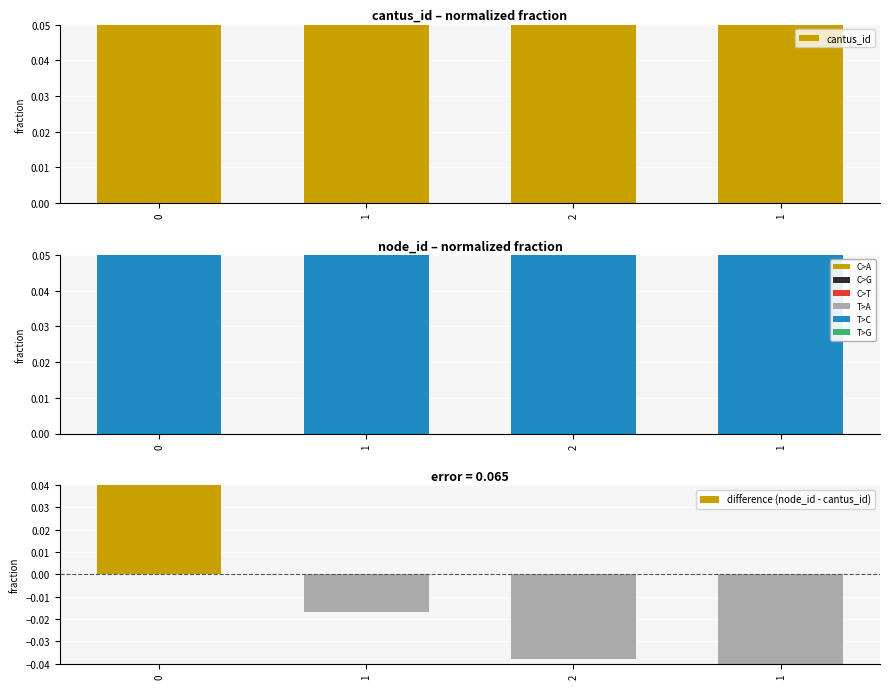

What are all the series names shown in the legend?

cantus_id, node_id, difference (node_id - cantus_id)